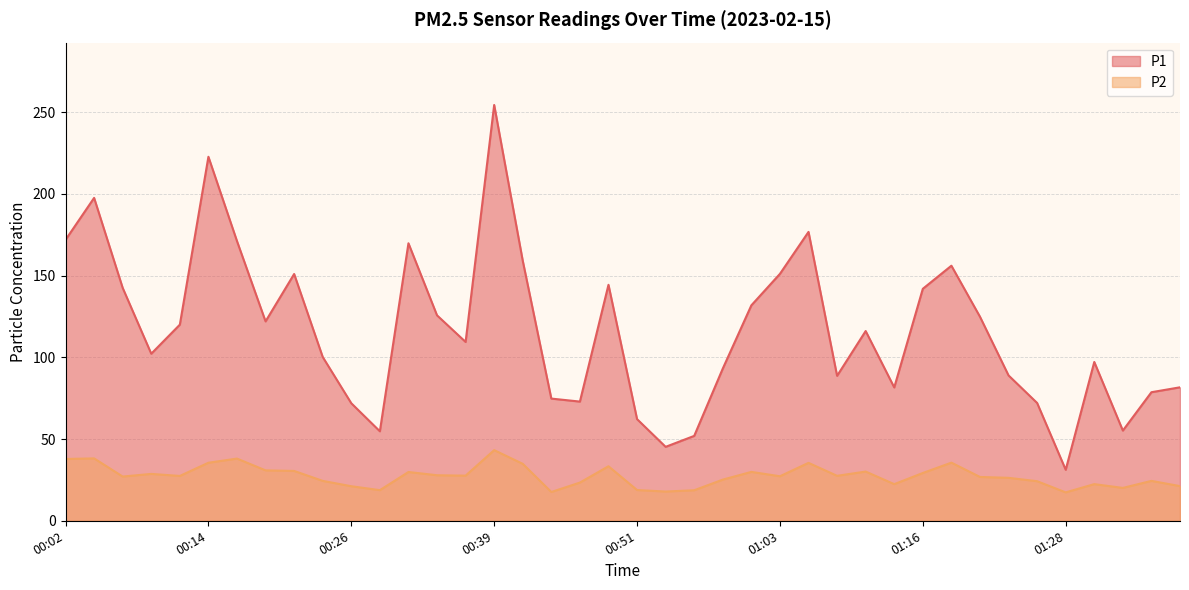

What is the sum of all P1 values?

4662.7